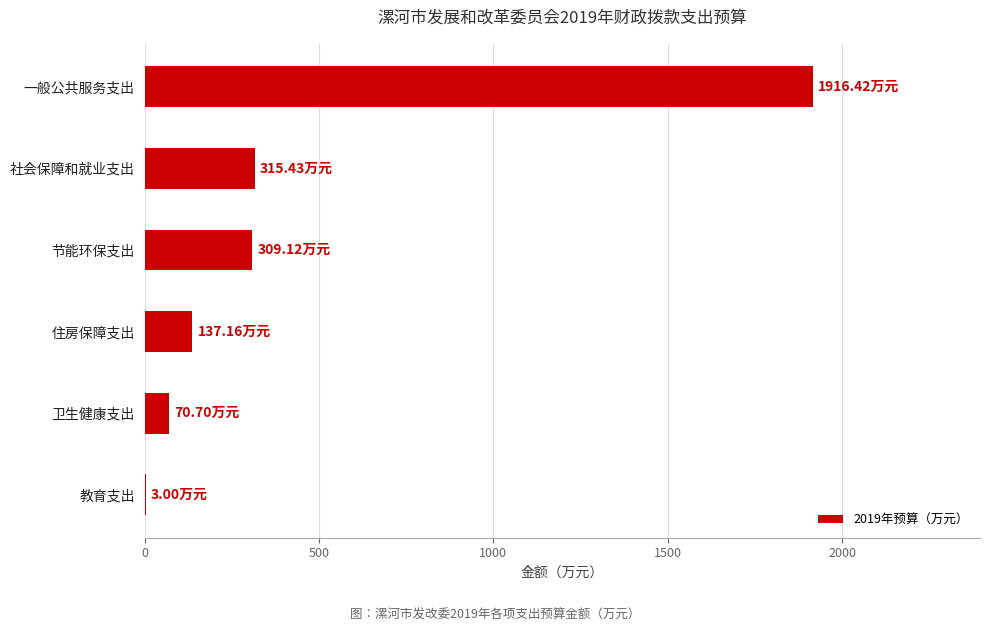

Count the number of categories in the chart.

6